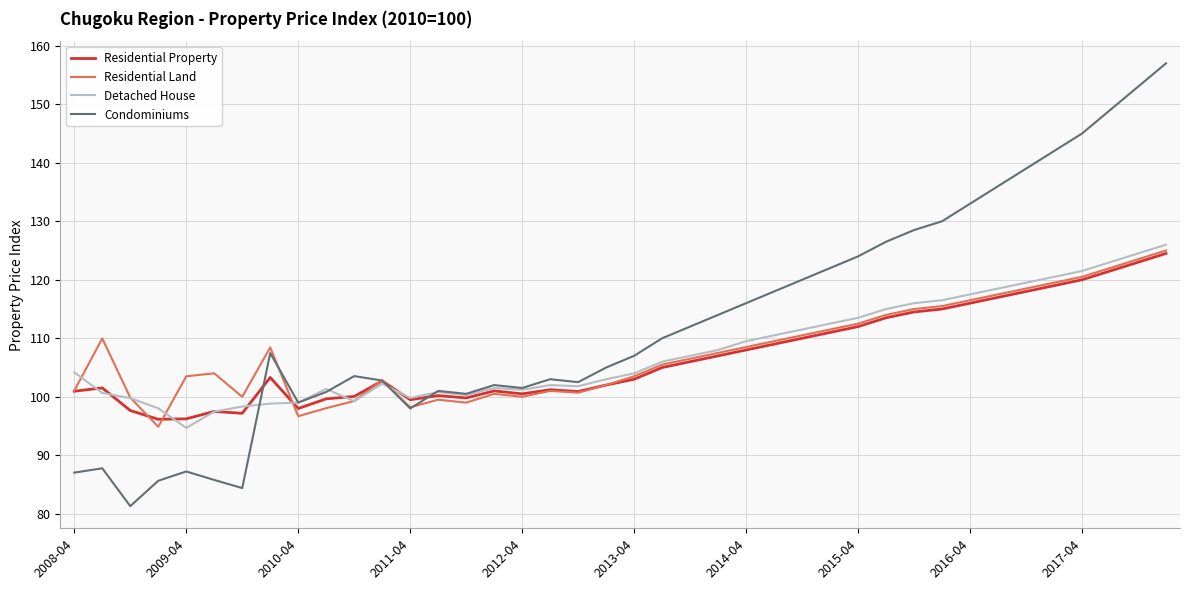

Which series has the largest total across all categories?

Condominiums